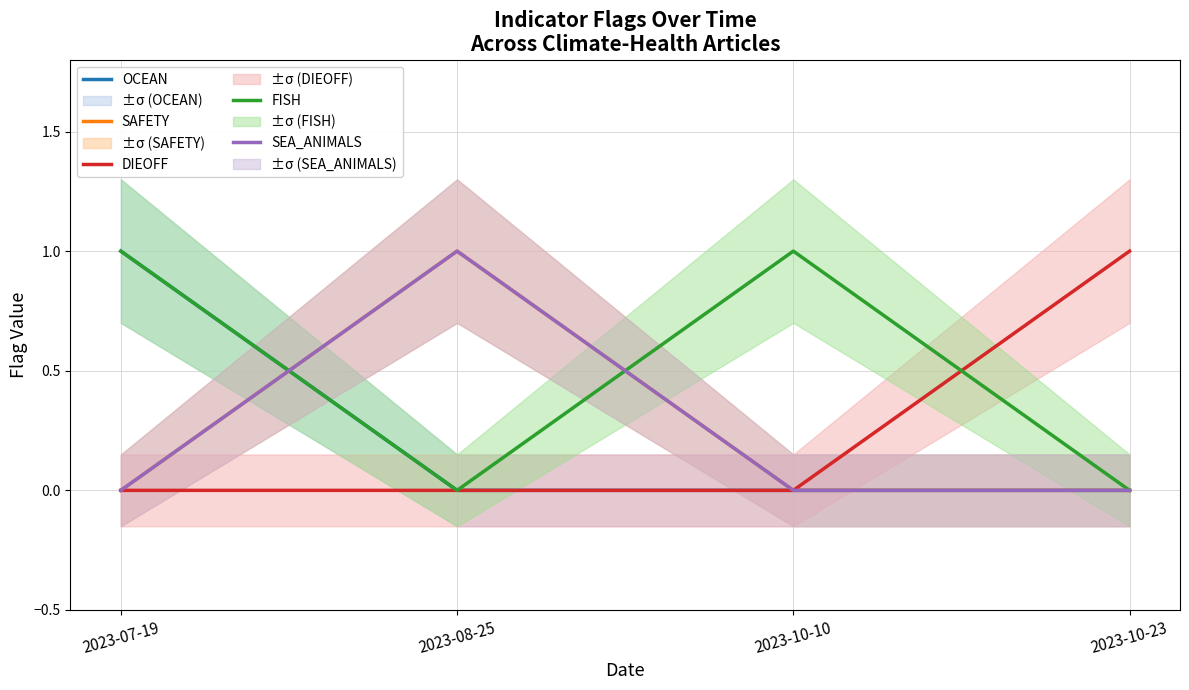

Which has a higher value, 2023-10-23 or 2023-07-19?

2023-07-19